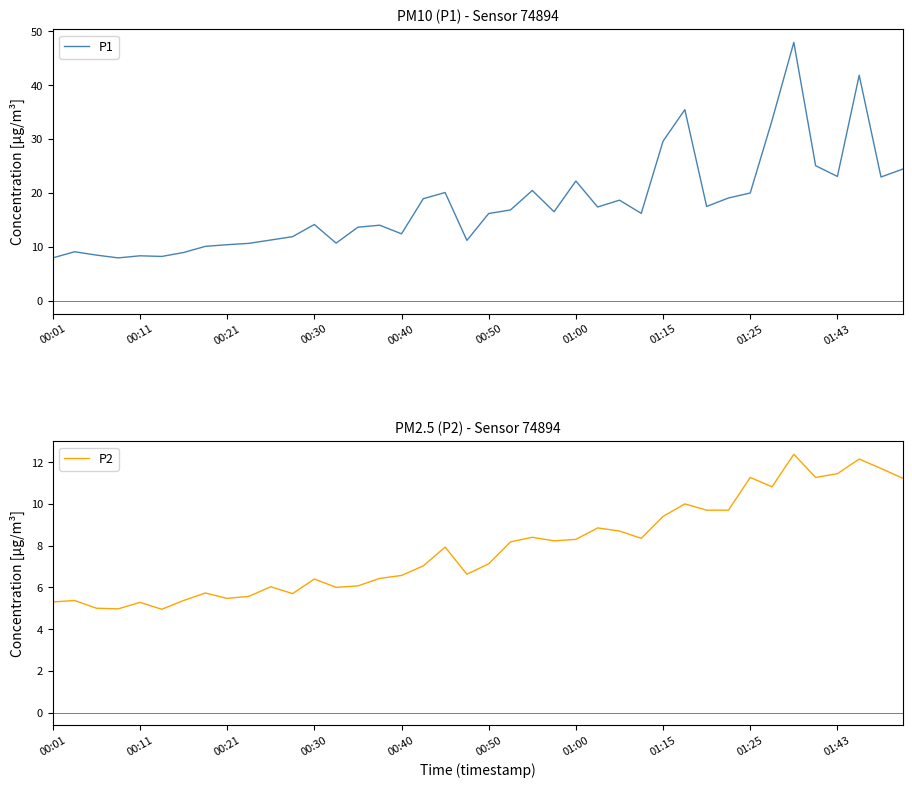

What are all the series names shown in the legend?

P1, P2